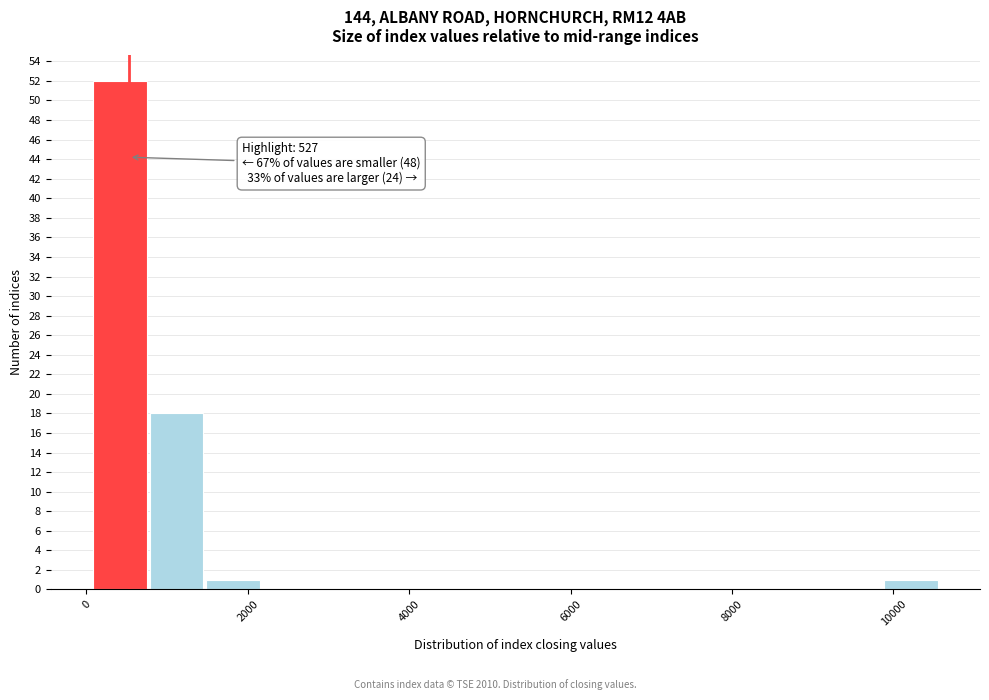

Around what value on the x-axis is the tallest bar? Give the approximate position of its centre, as read against the axis.

400